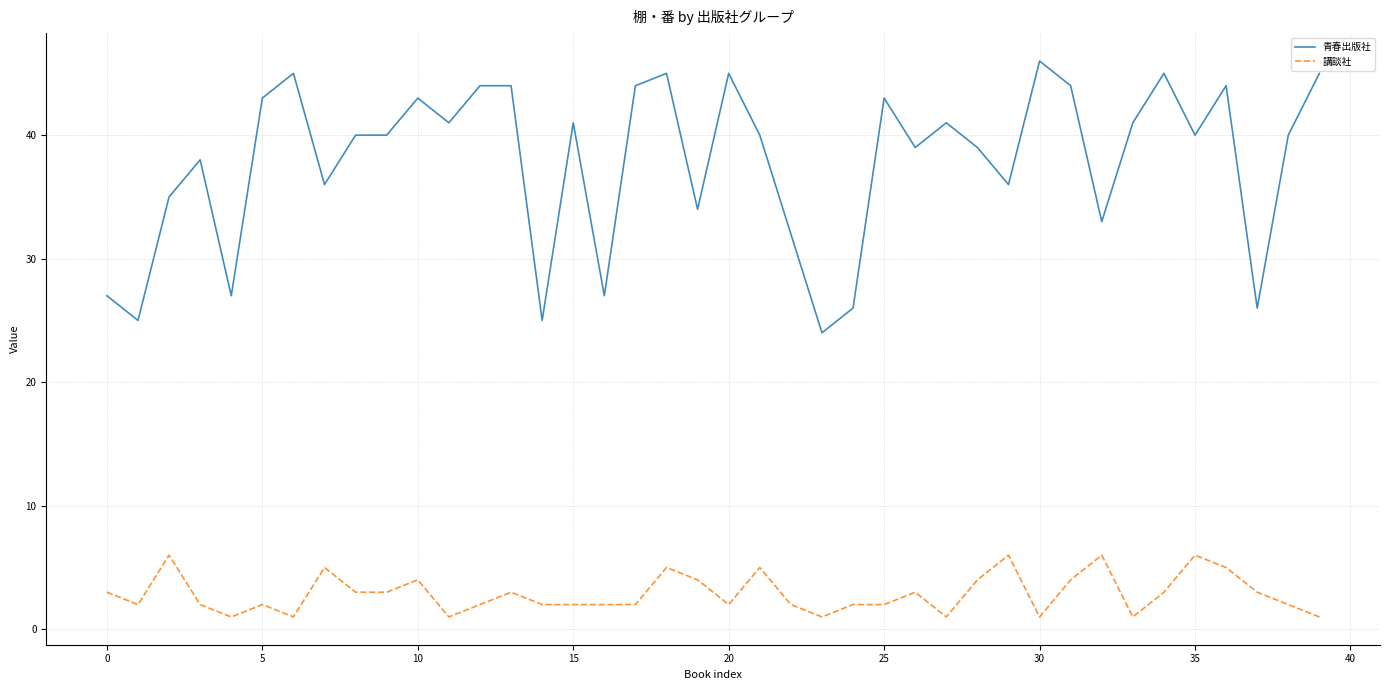

List the series in order of their peak value, lowest first.

講談社, 青春出版社